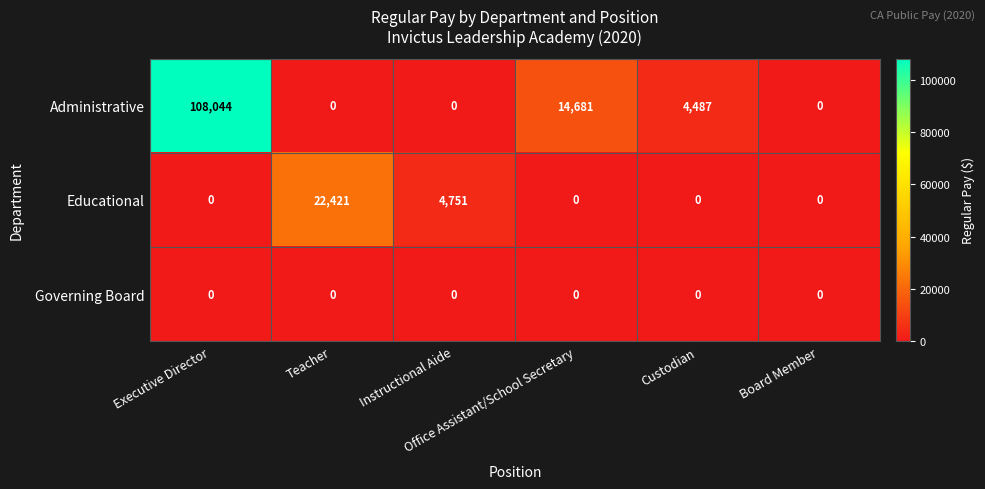

Rank the series by their average value, from lowest to highest.

Governing Board, Educational, Administrative